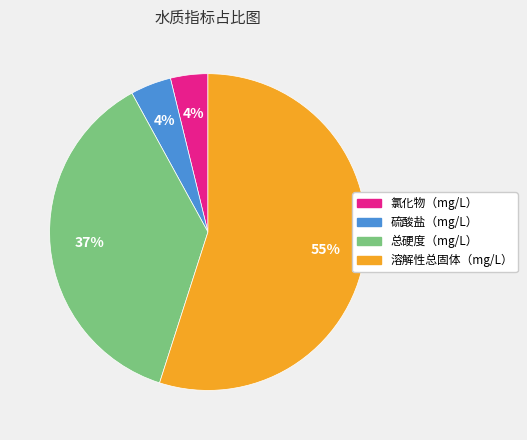

Is the sum of 总硬度（mg/L） and 硫酸盐（mg/L） greater than half?

No